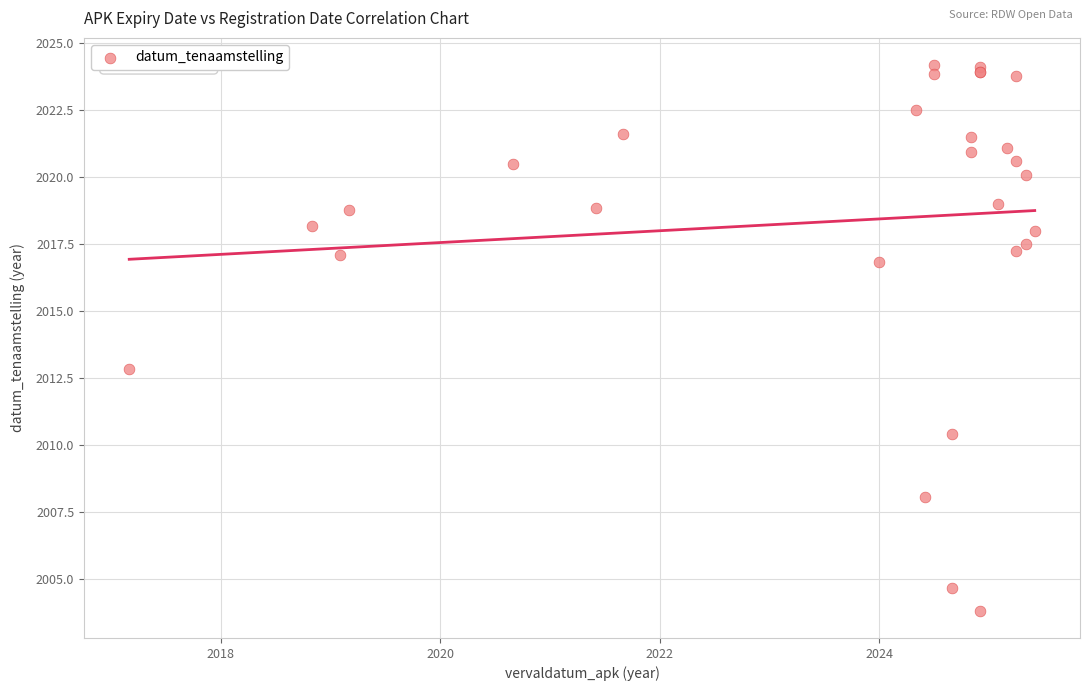

What Y value in the scatter plot is closest to 2014?

2012.8